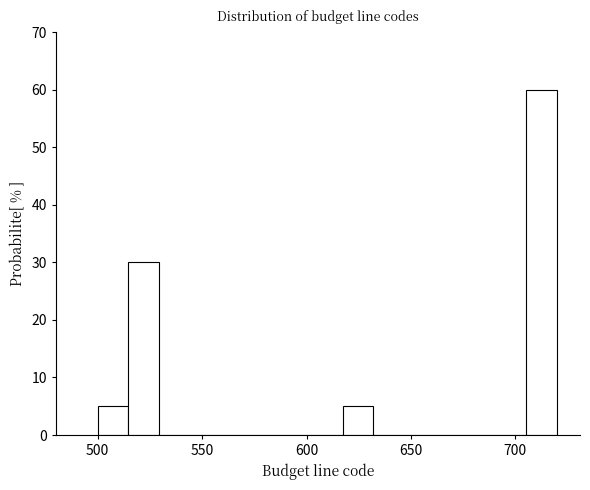

Around what value on the x-axis is the tallest bar? Give the approximate position of its centre, as read against the axis.

715